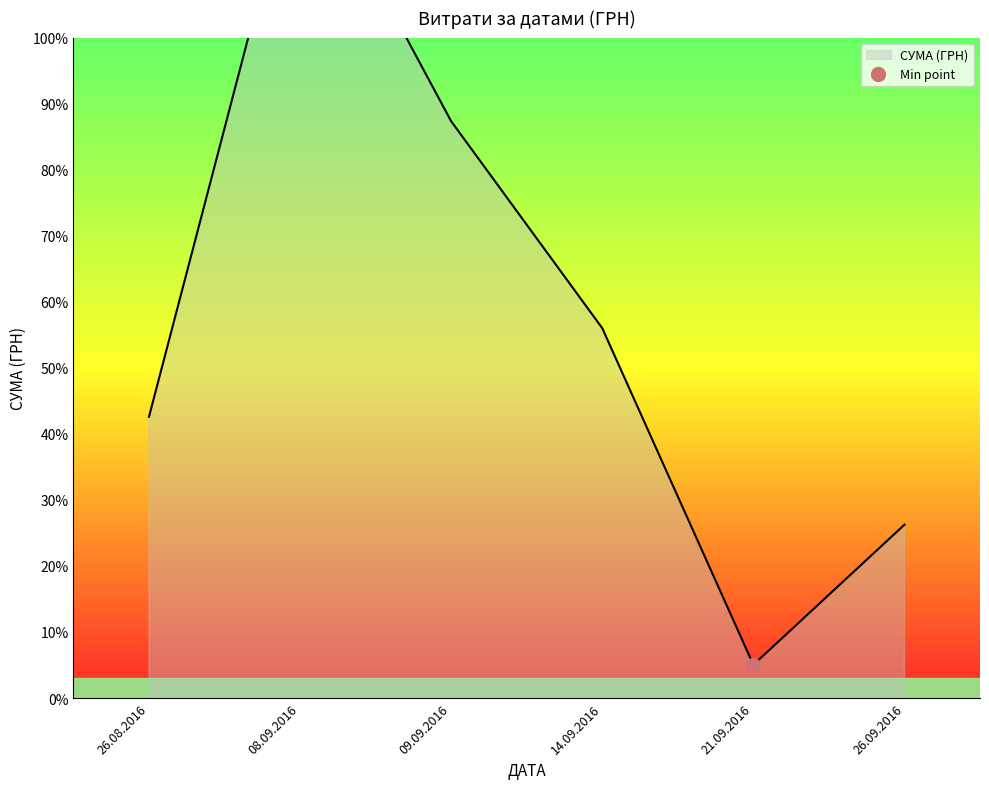

The value at 08.09.2016 is 16000.0. True or false?

True